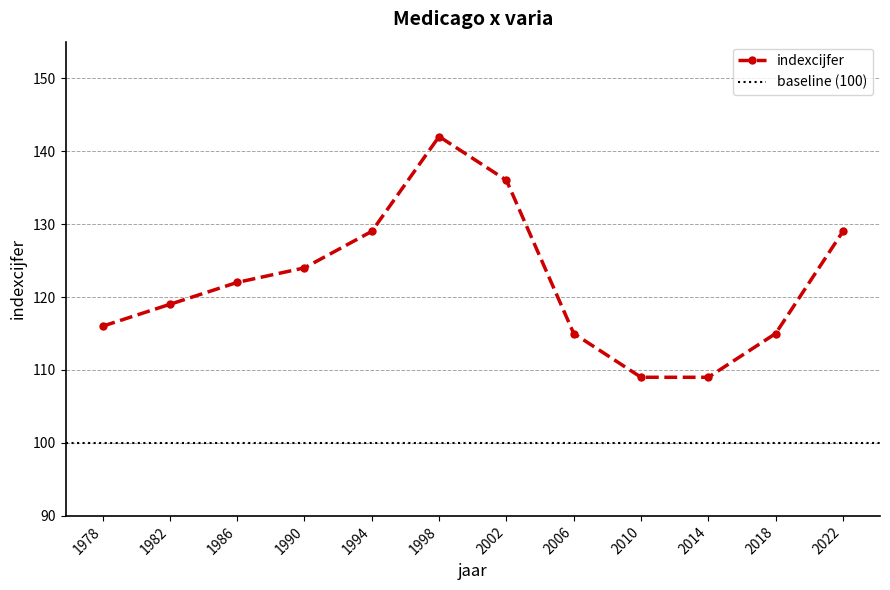

What is the difference between the second highest and second lowest values?

27